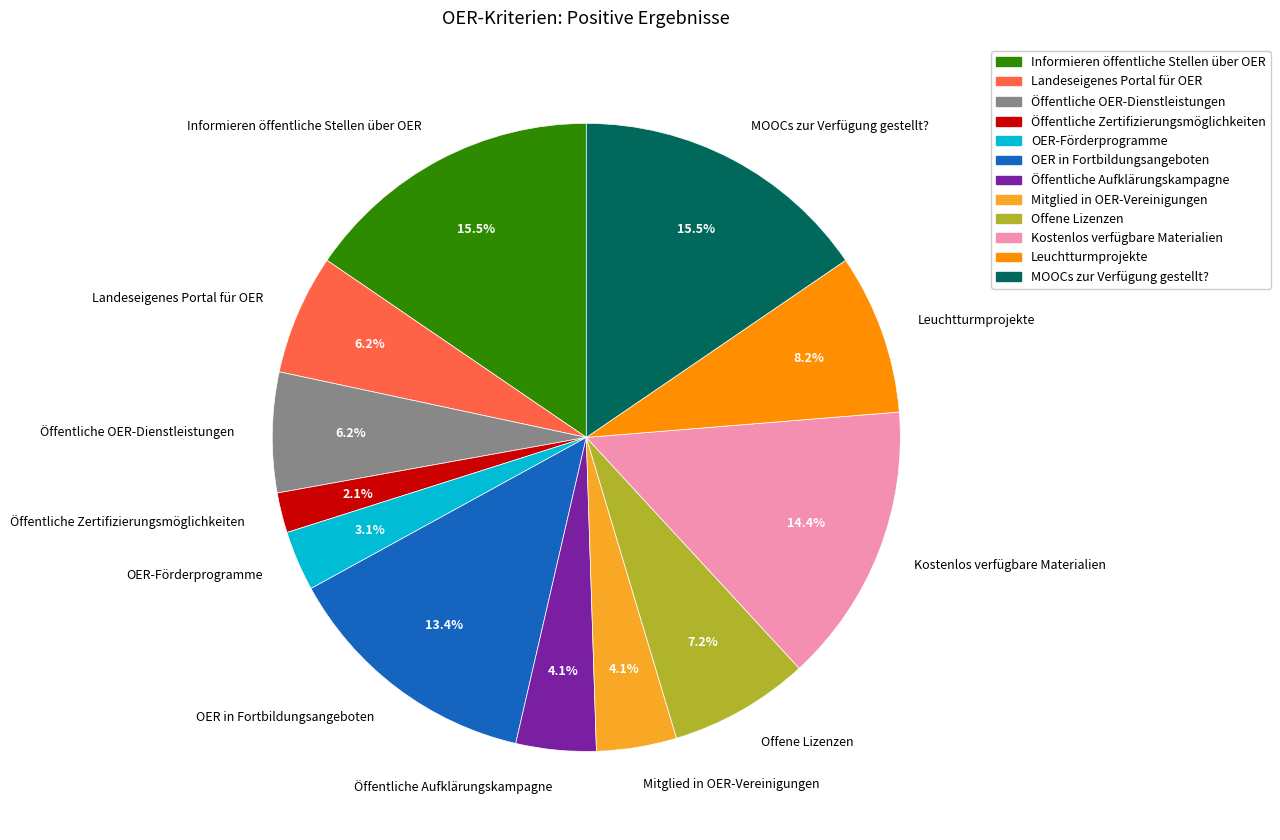

Count the number of slices in the pie.

12